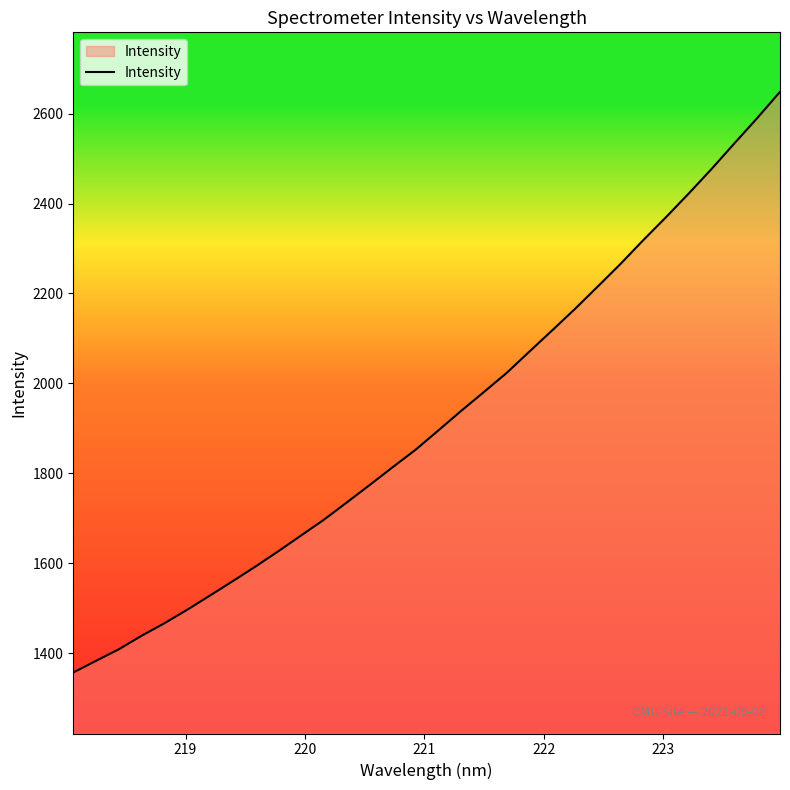

How many lines are shown in the chart?

1